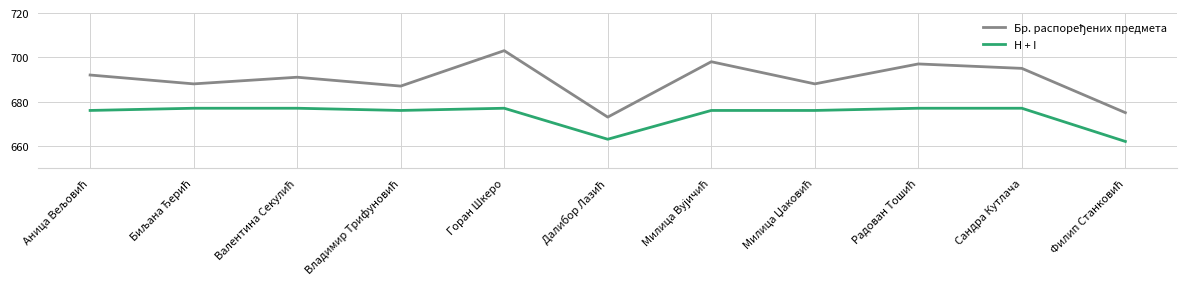

True or false: H + I has more than 0 interior local peaks.

True